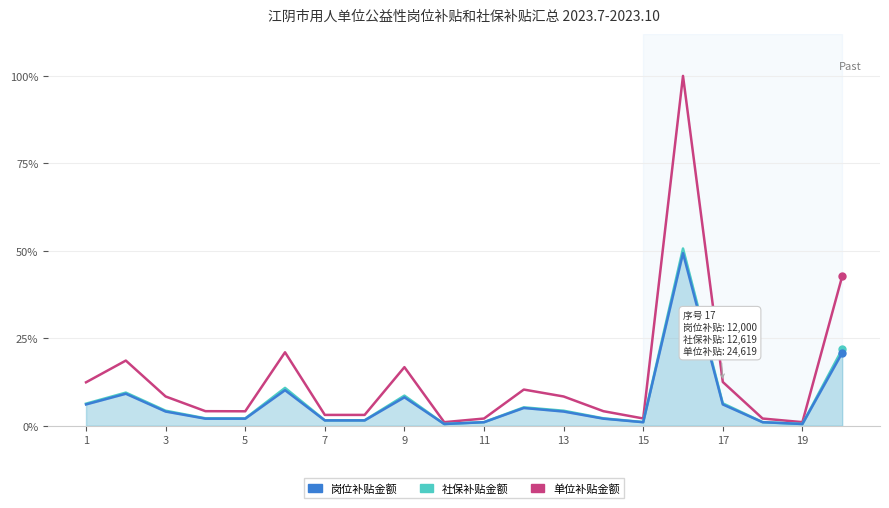

True or false: 单位补贴金额 and 社保补贴金额 cross at least once.

False